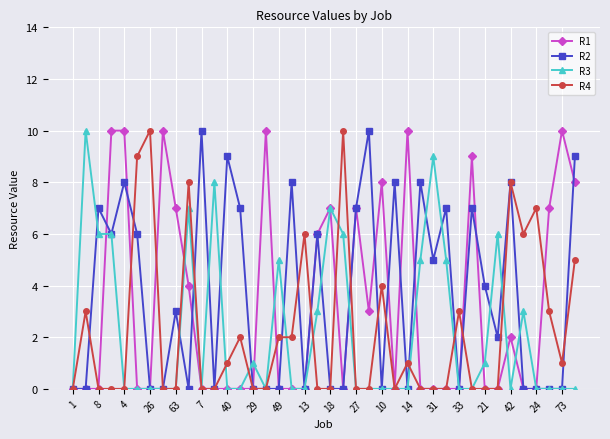

What is the difference between the maximum and second lowest values in the R3 series?

10